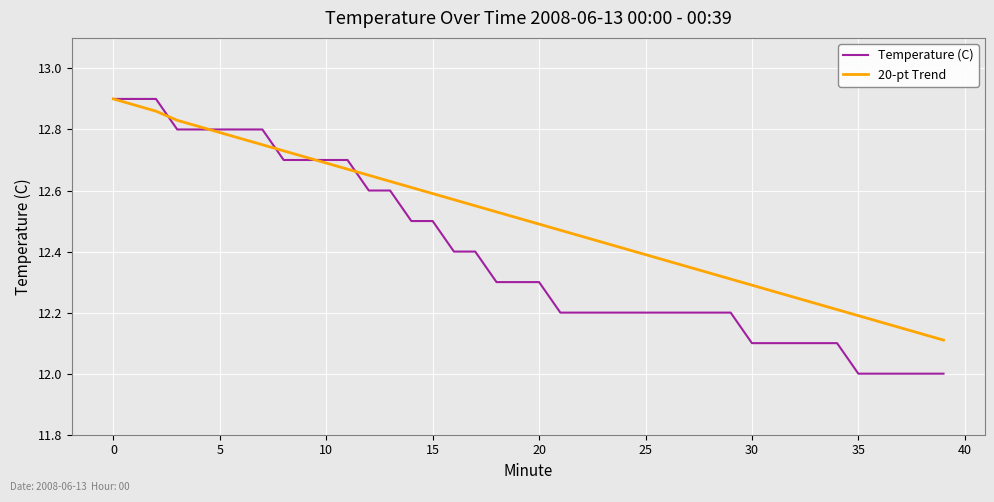

What is the minimum value shown in the chart?

12.0